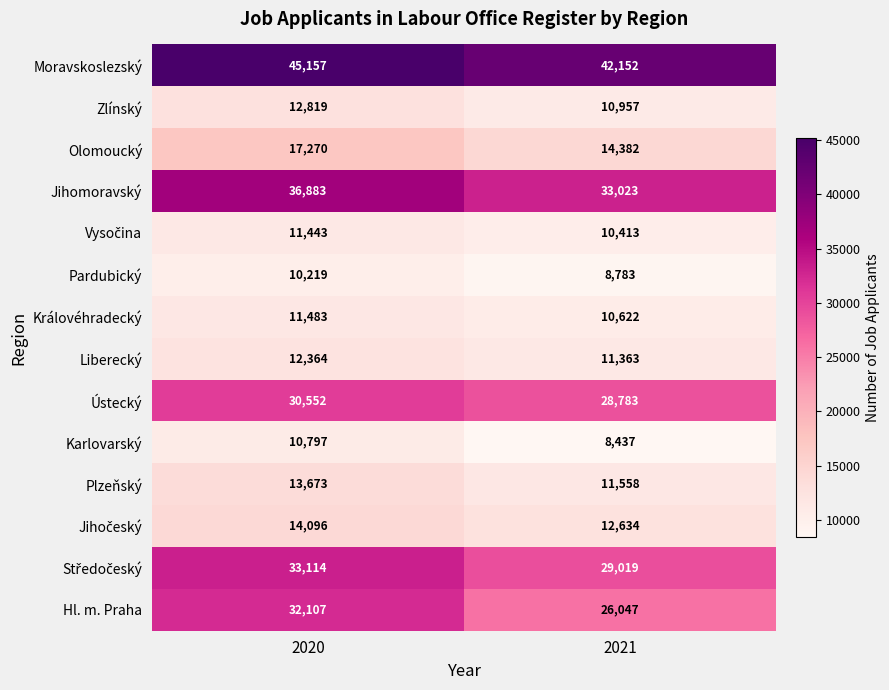

Count the number of data series in this chart.

14